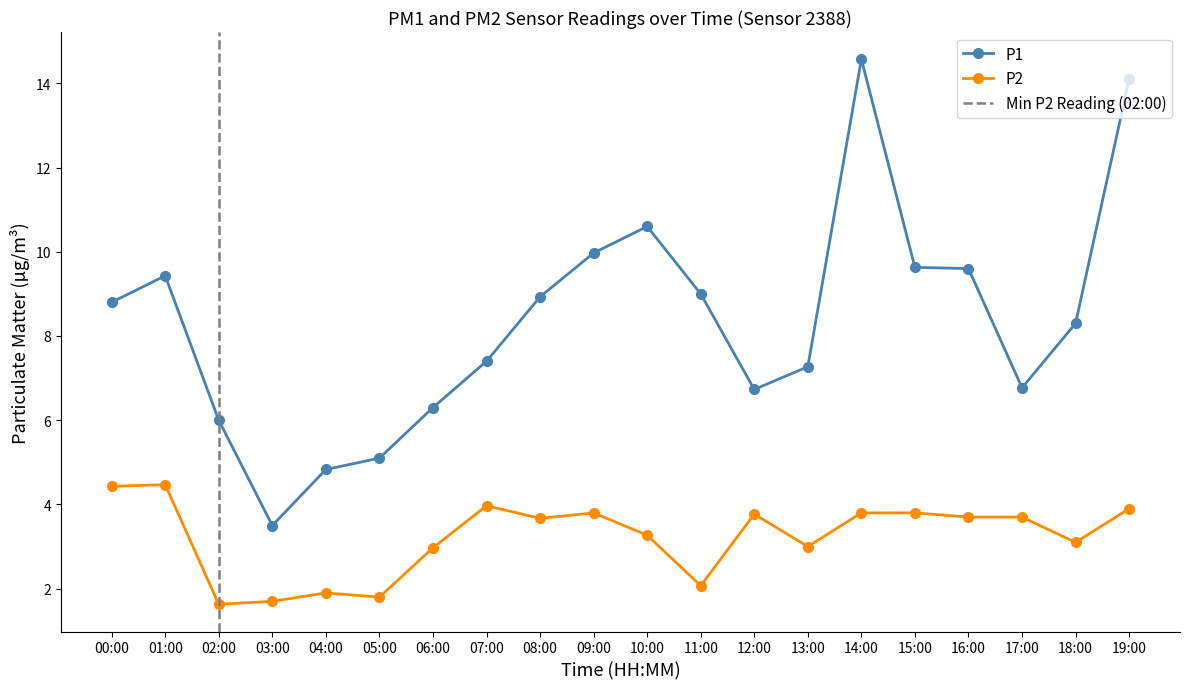

Where is P2 nearest to the value 3?

13:00